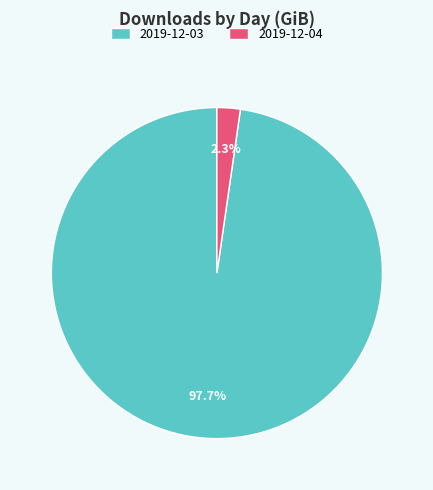

Which has a higher value, 2019-12-03 or 2019-12-04?

2019-12-03